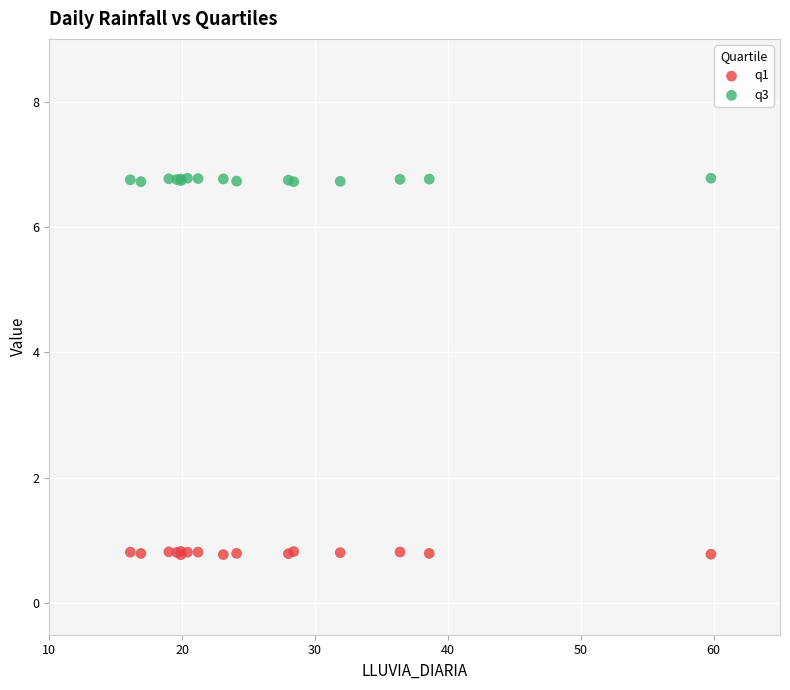

What are all the series names shown in the legend?

q1, q3